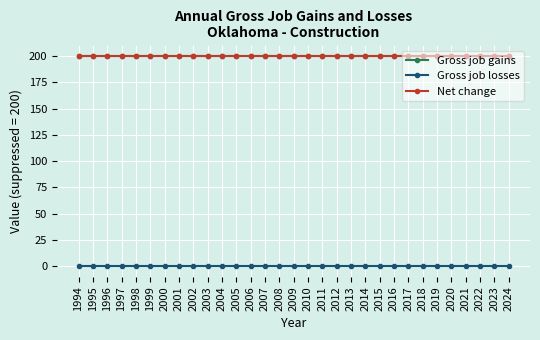

True or false: Net change has a value of 295 at 2014.

False